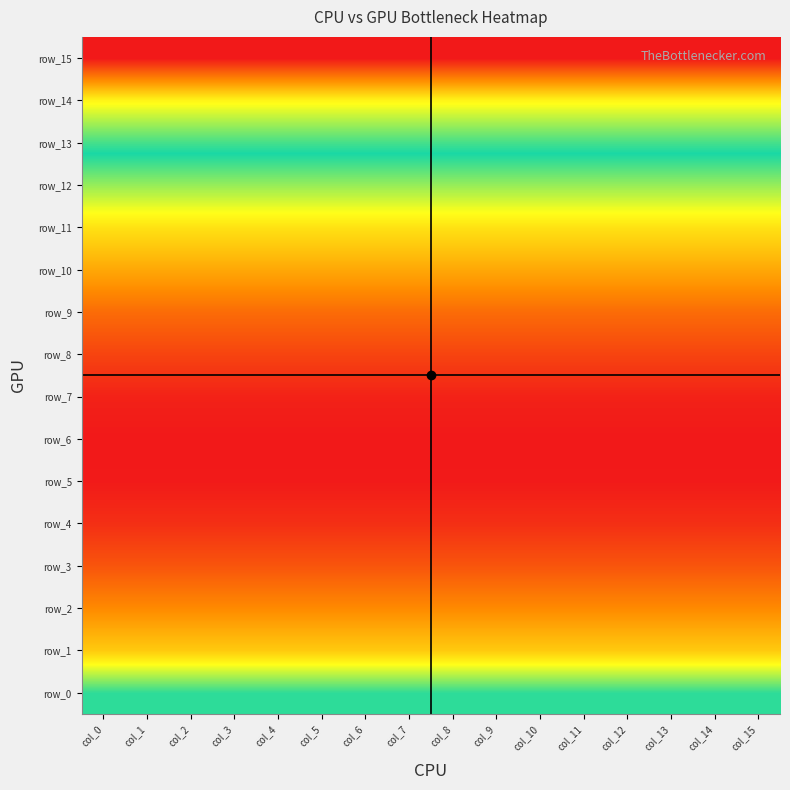

Is the value of row_8 at col_8 greater than the value of row_6 at col_15?

Yes